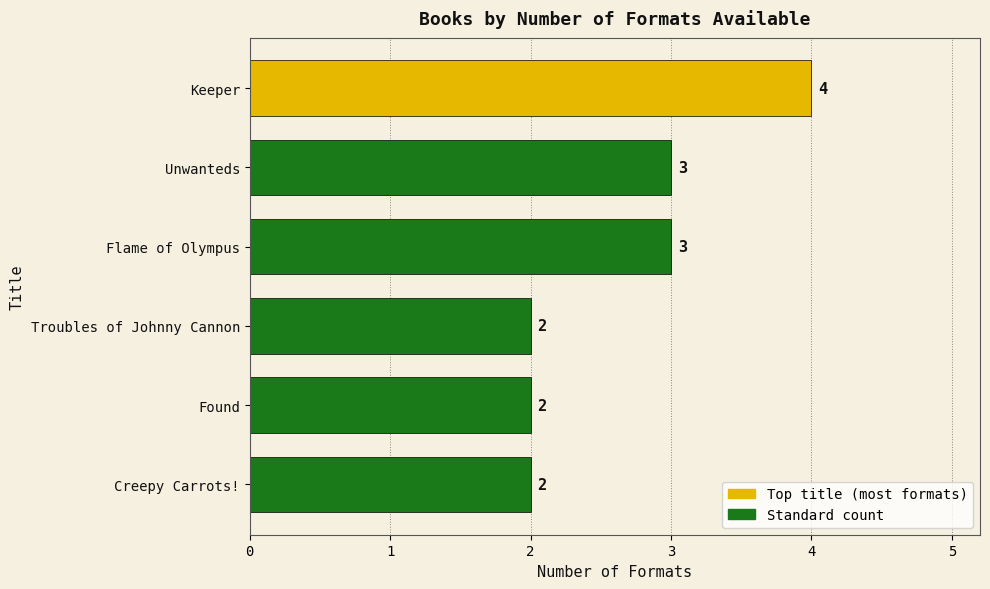

Which has a higher value, Keeper or Creepy Carrots!?

Keeper